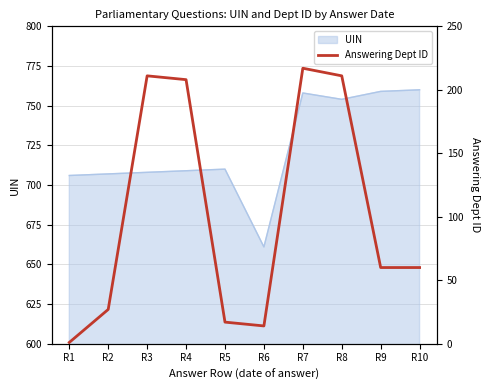

What is the minimum value for UIN?

661